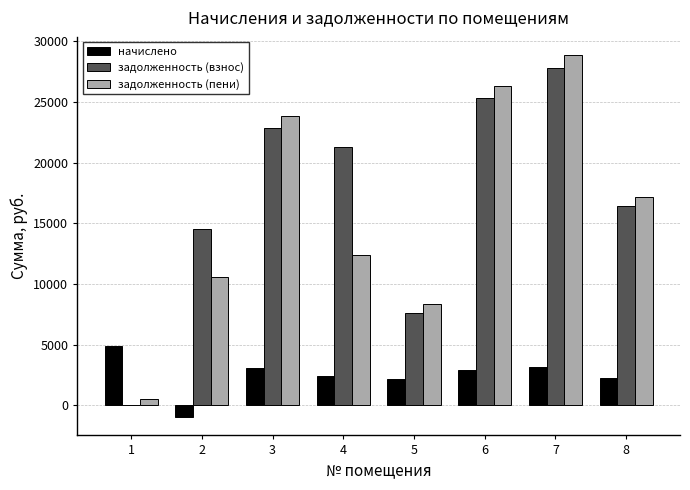

What is the sum of the начислено values at 7 and 4?

5627.7